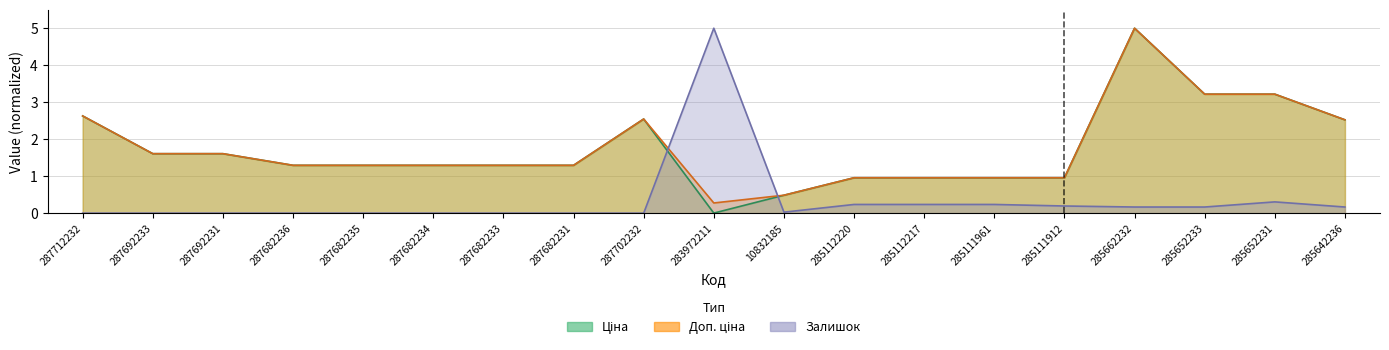

How many lines are shown in the chart?

3